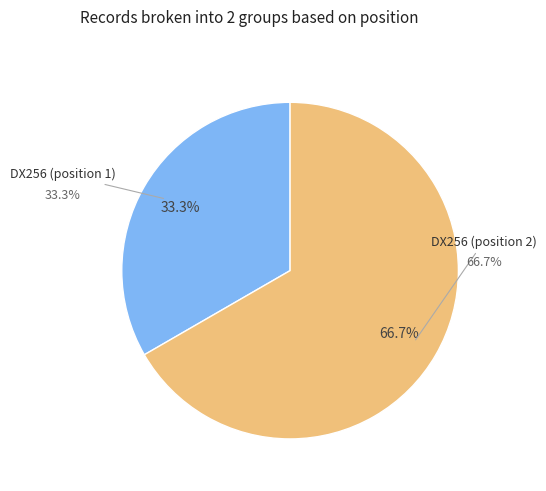

Does any single category account for the majority?

Yes